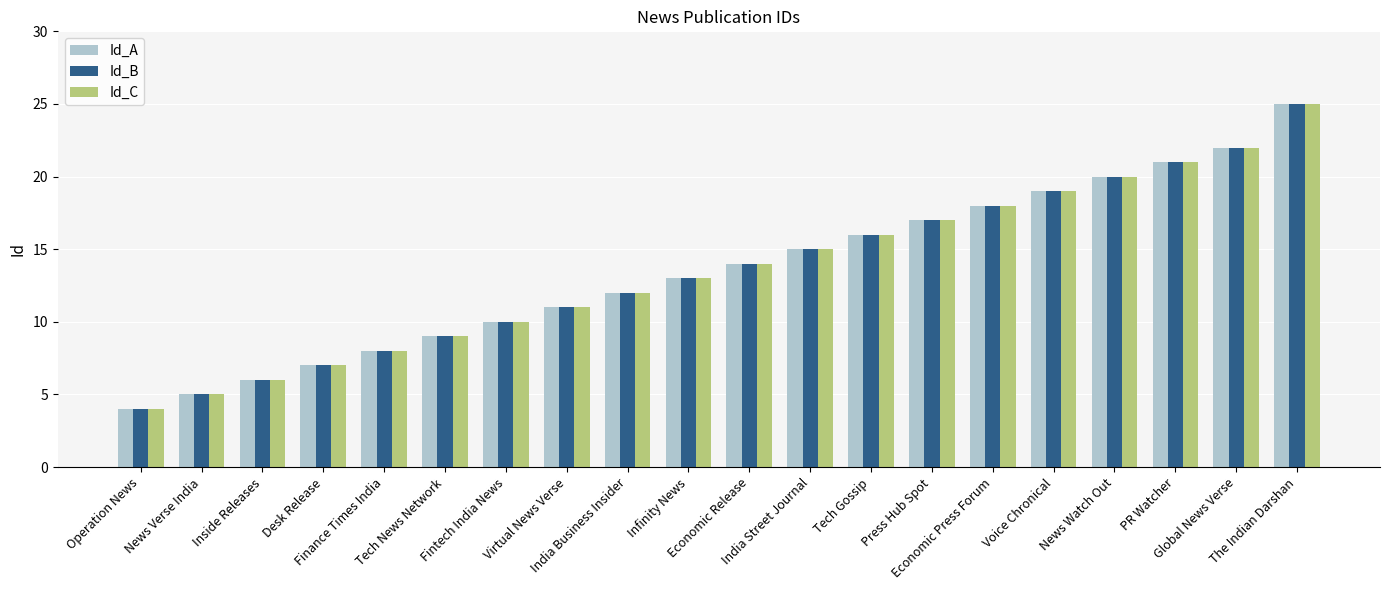

Is it true that Id_B equals 6 at India Business Insider?

False